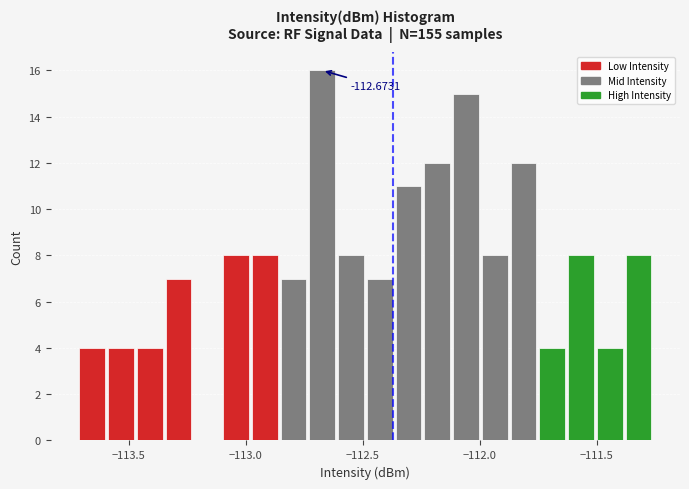

Read against the x-axis, roughly where is the centre of the tallest bar?

-112.65